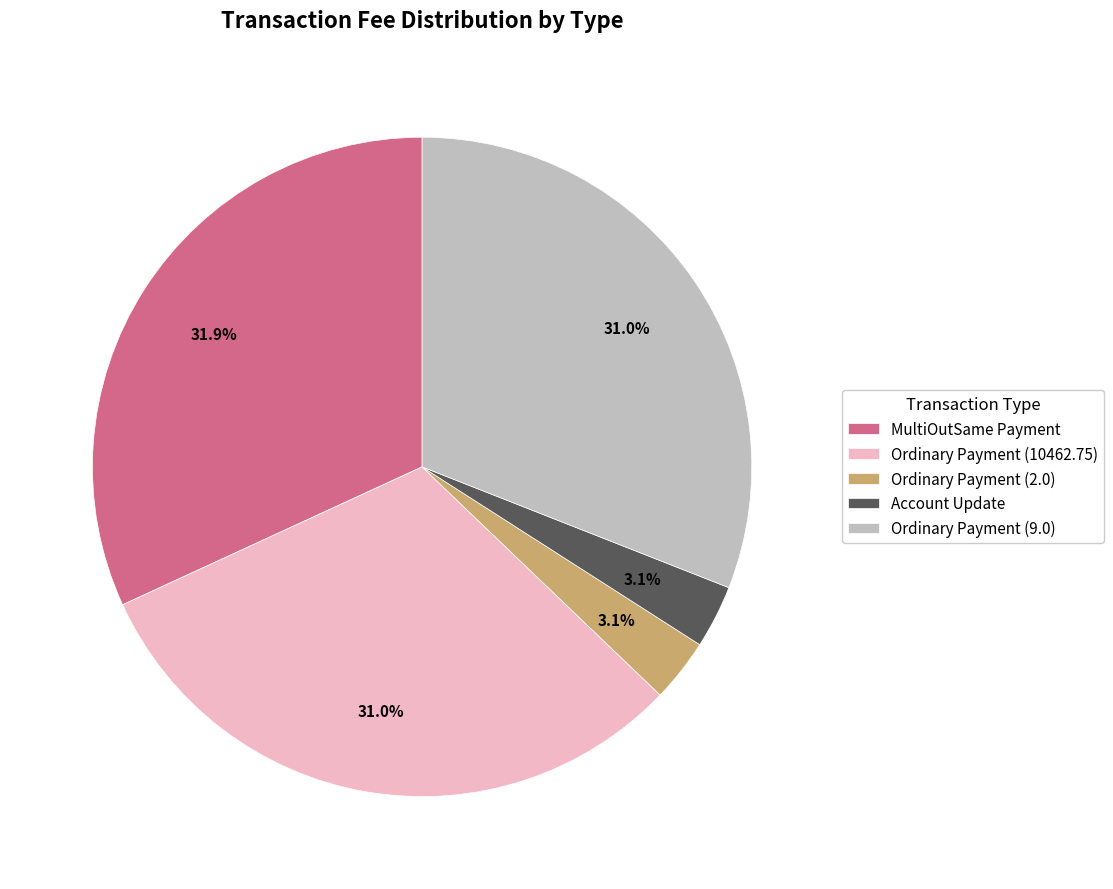

Which category has the biggest portion of the pie?

MultiOutSame Payment